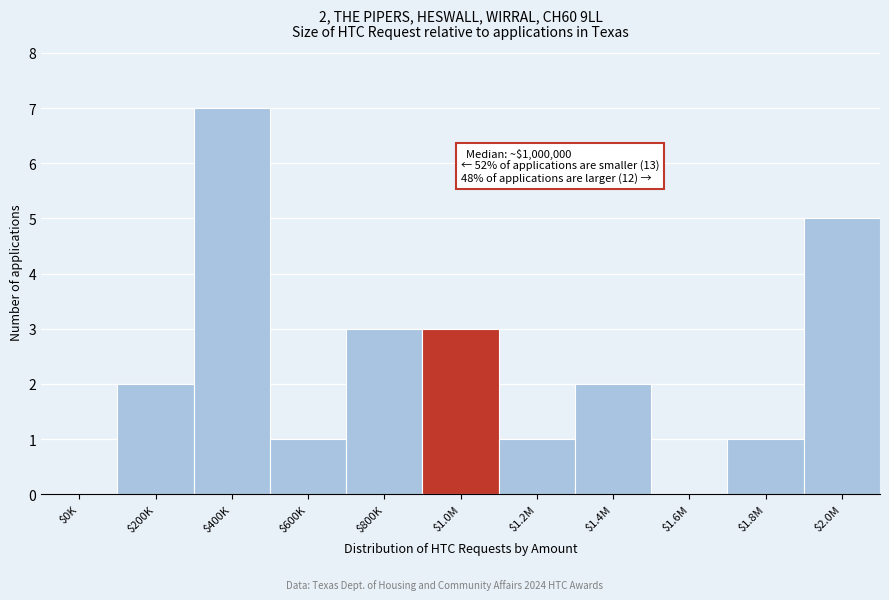

What is the maximum value shown in the chart?

7